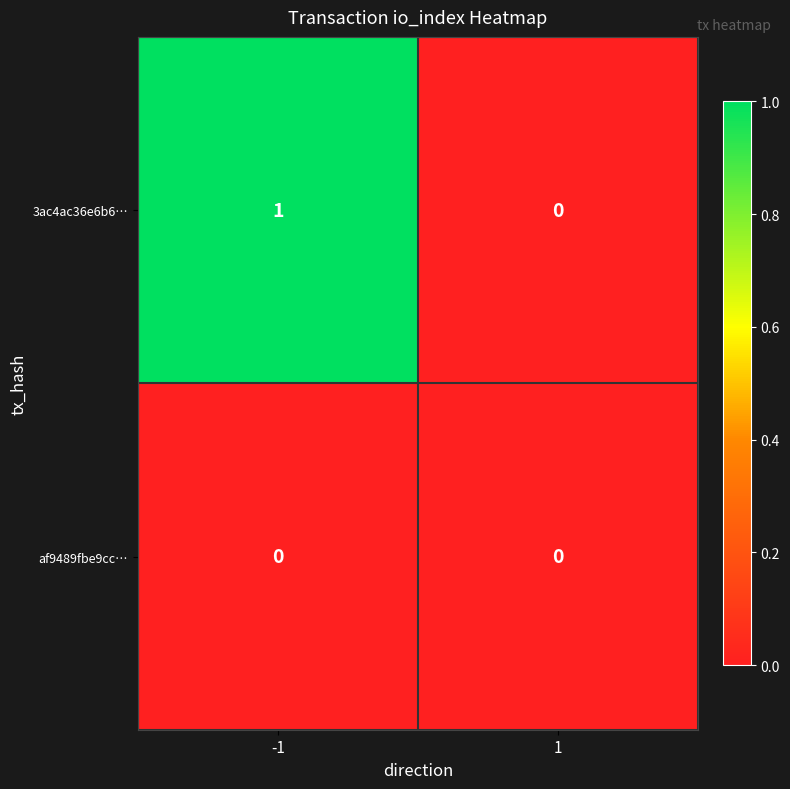

Reading left to right, extract all data points from this chart.

3ac4ac36e6b6…: -1=1	1=0
af9489fbe9cc…: -1=0	1=0